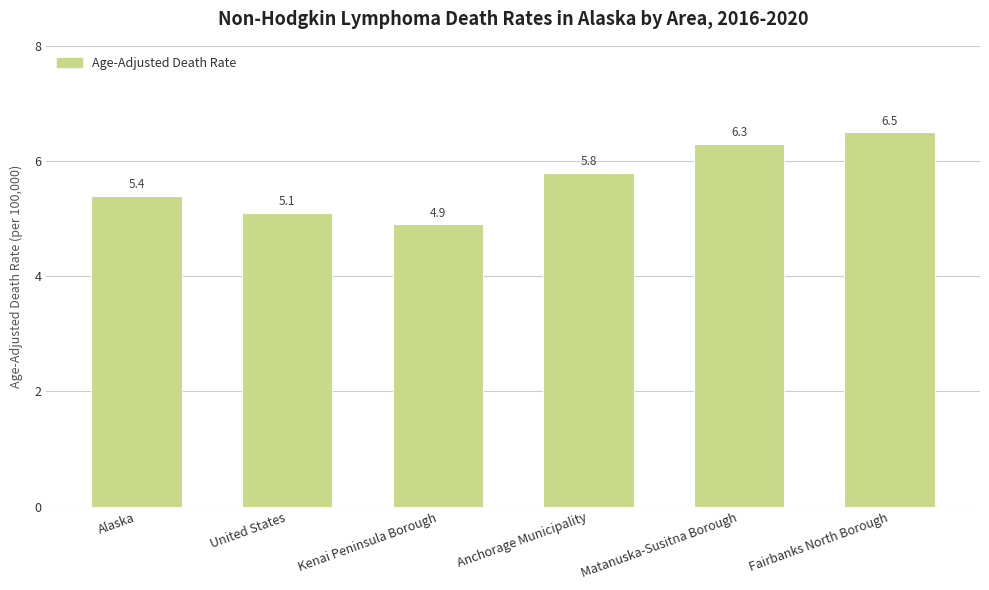

Is it true that the value at Alaska is 5.4?

True